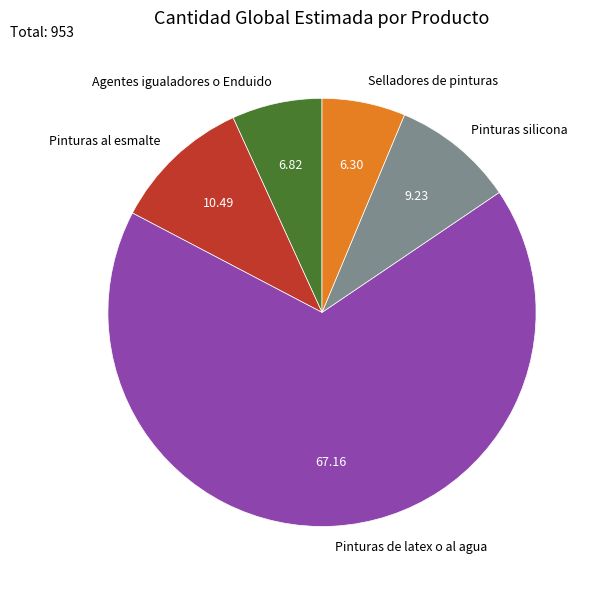

Rank the categories by value from lowest to highest.

Selladores de pinturas, Agentes igualadores o Enduido, Pinturas silicona, Pinturas al esmalte, Pinturas de latex o al agua